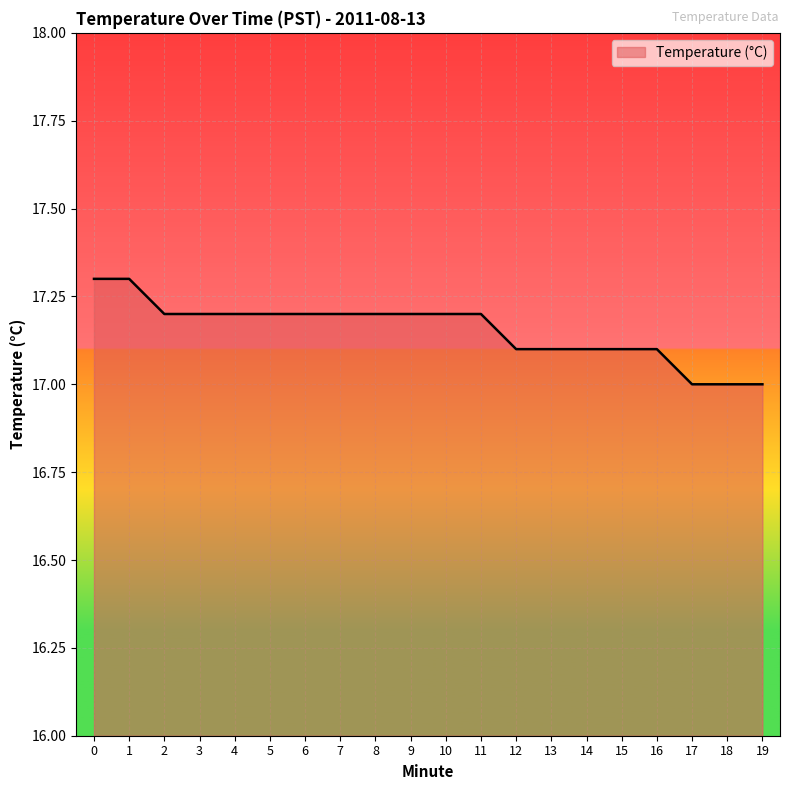

What is the change in value from 4 to 14?

-0.1